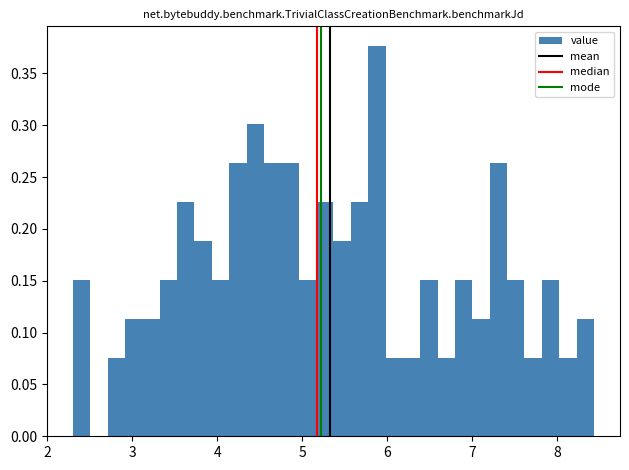

Around what value on the x-axis is the tallest bar? Give the approximate position of its centre, as read against the axis.

5.9